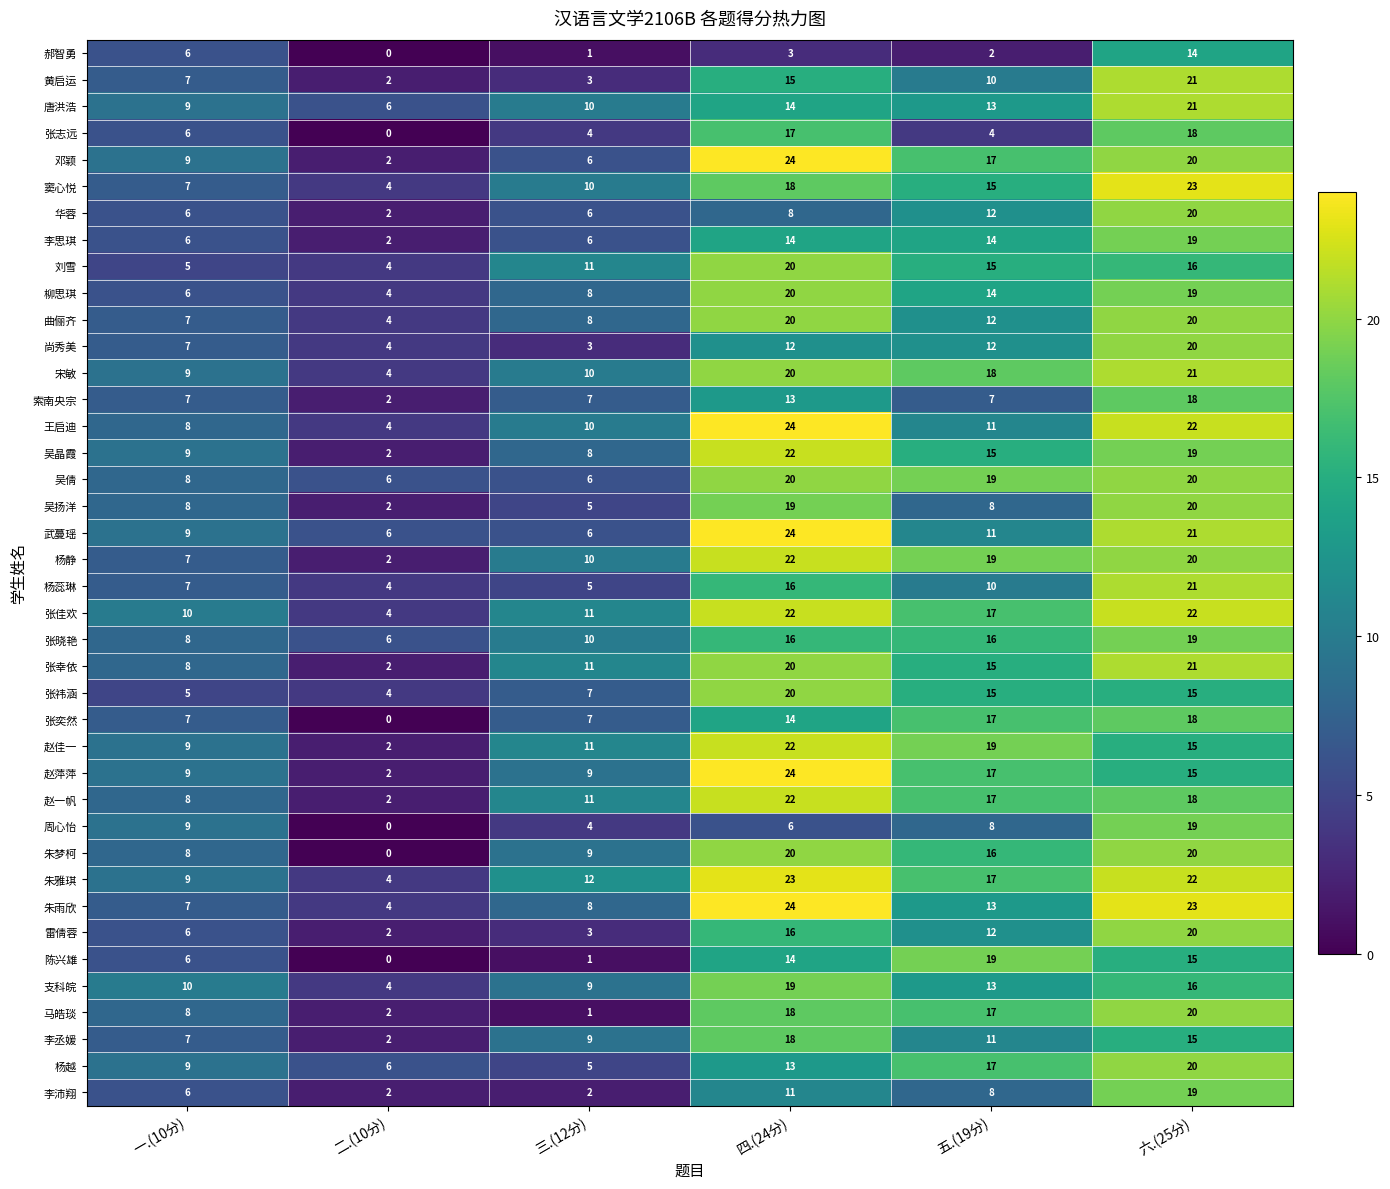

Which series changed the most between 一.(10分) and 二.(10分)?

周心怡